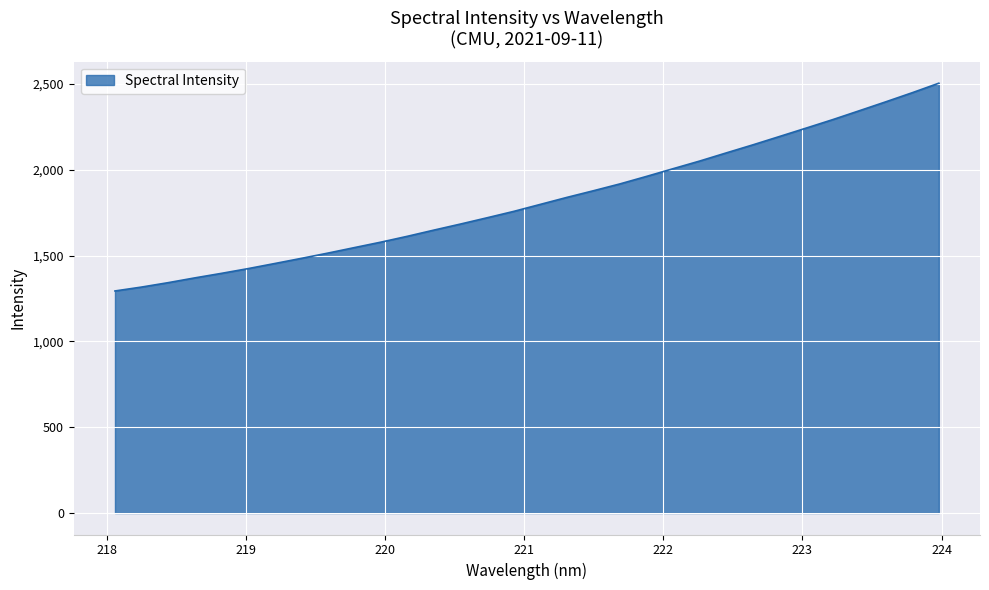

What is the greatest value displayed?

2505.3